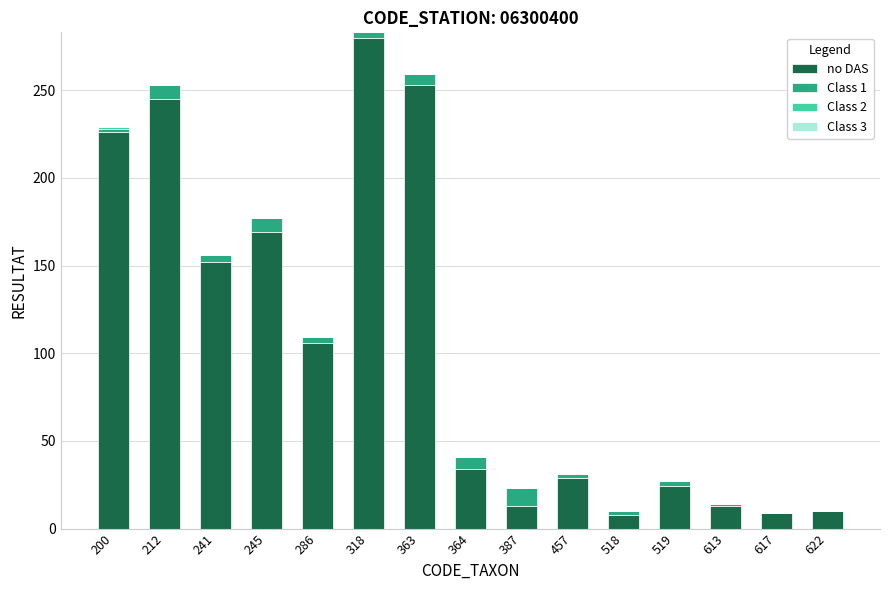

What is the maximum value for no DAS?

280